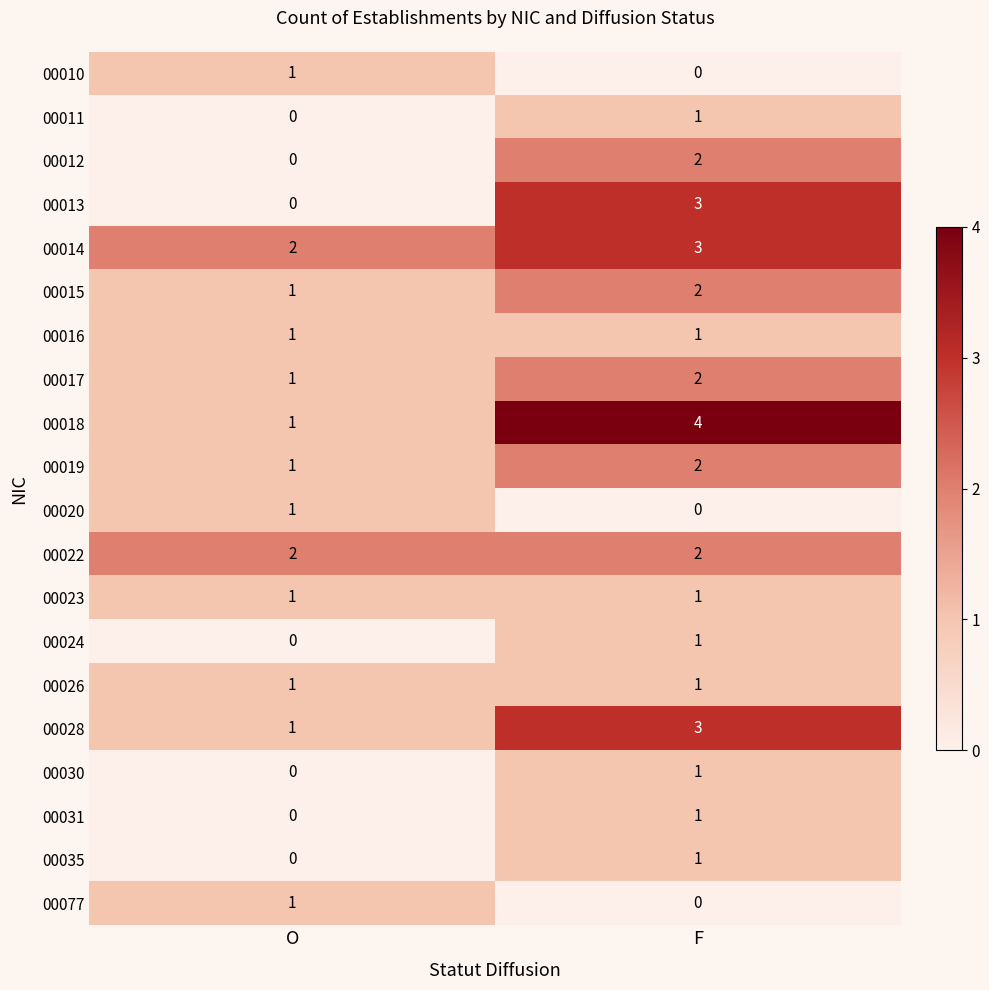

What is the total value across all series at F?

31